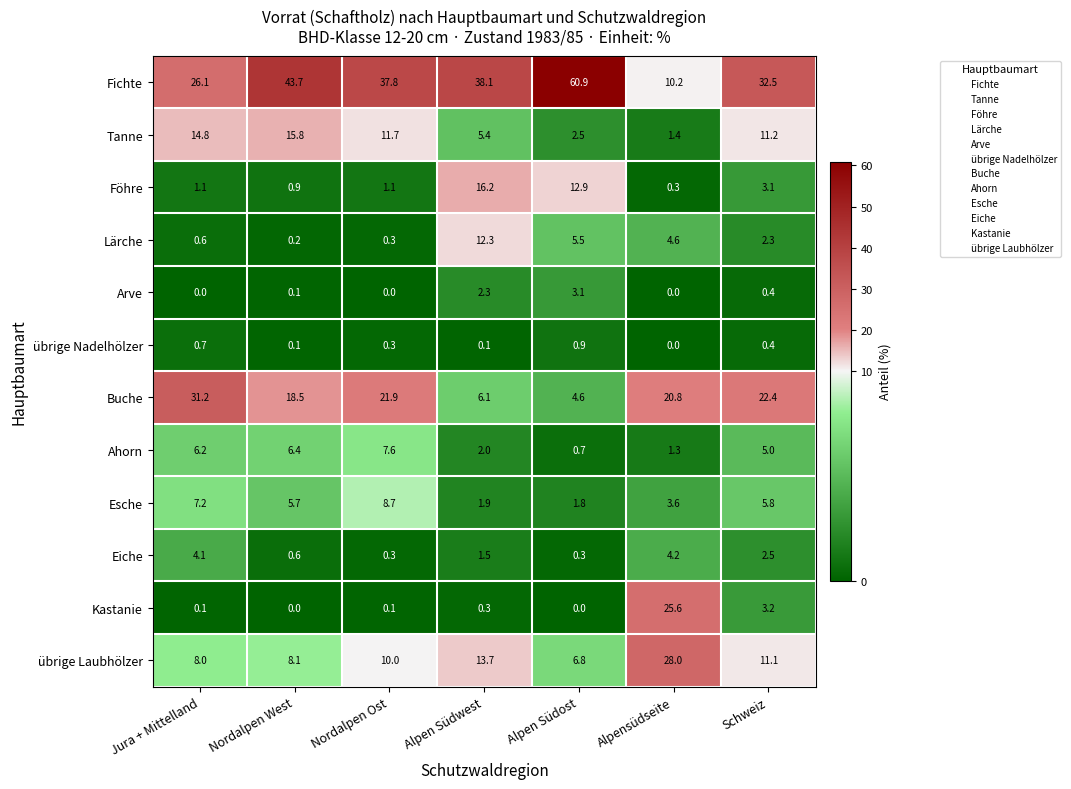

Rank the categories by Esche value from lowest to highest.

Alpen Südost, Alpen Südwest, Alpensüdseite, Nordalpen West, Schweiz, Jura + Mittelland, Nordalpen Ost